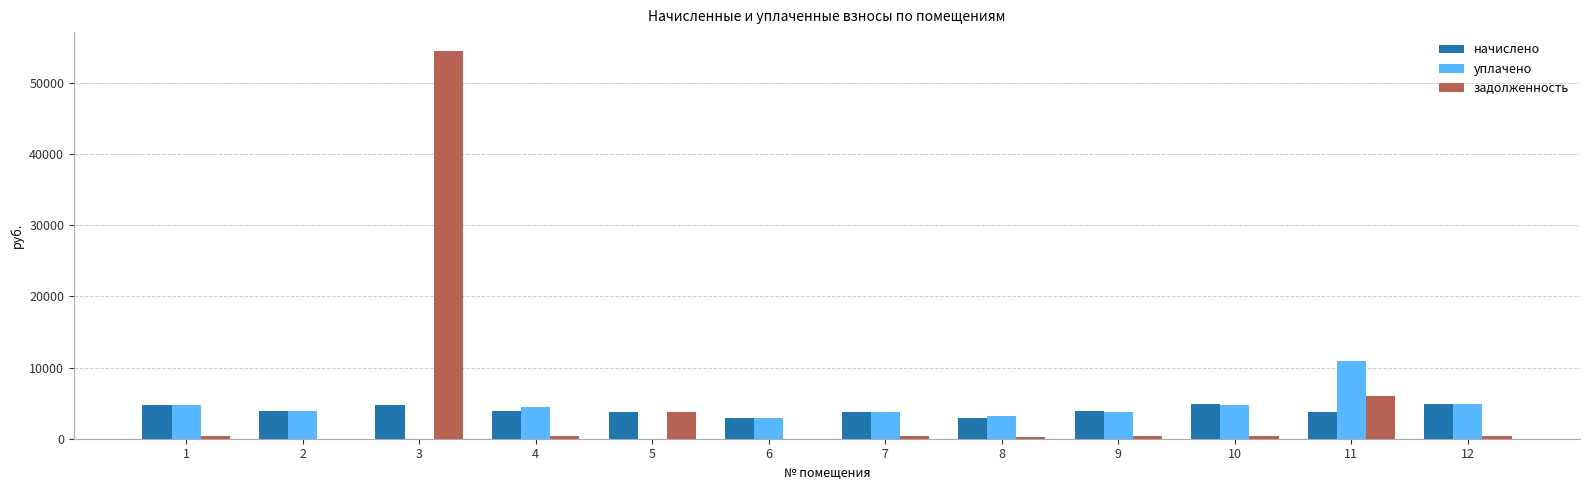

Count the number of data series in this chart.

3